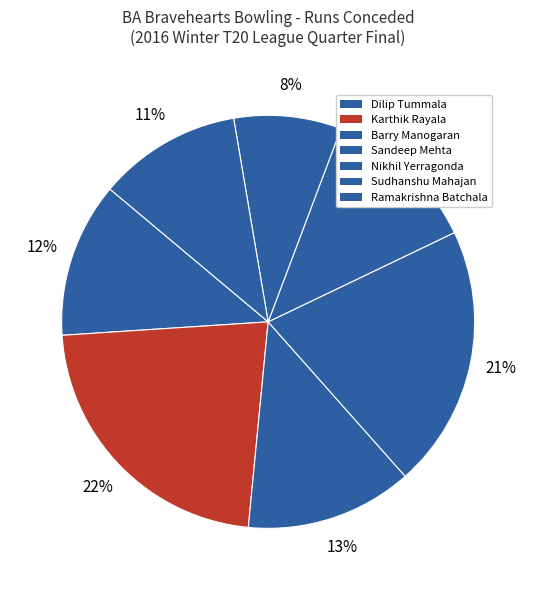

Which category has the biggest portion of the pie?

Karthik Rayala